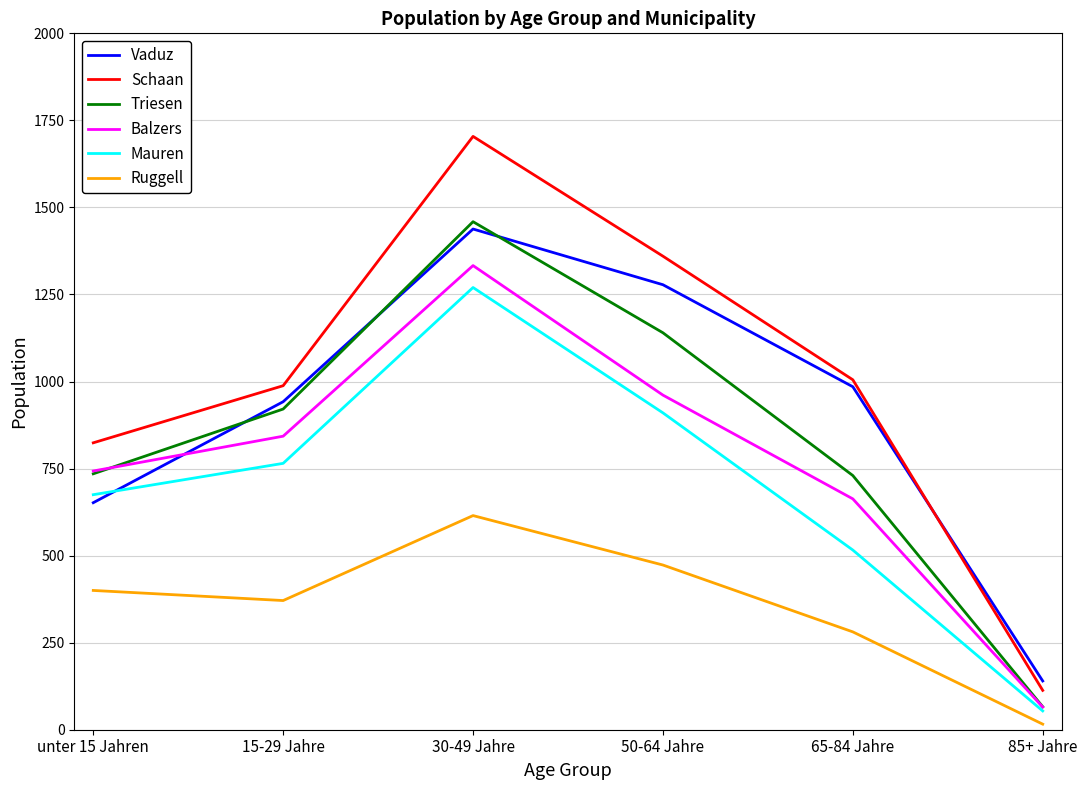

What is the spread (max minus min) of values at 65-84 Jahre?

724